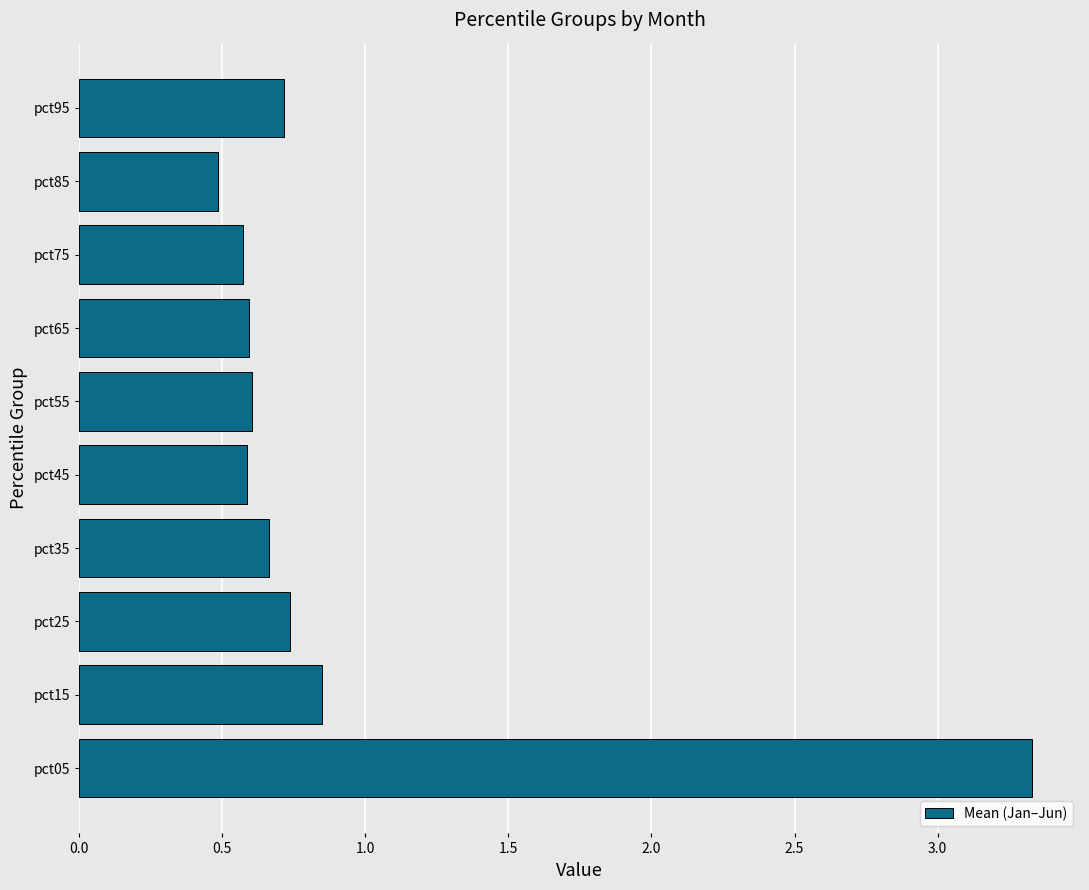

What is the sum of the values at pct55 and pct95?

1.3